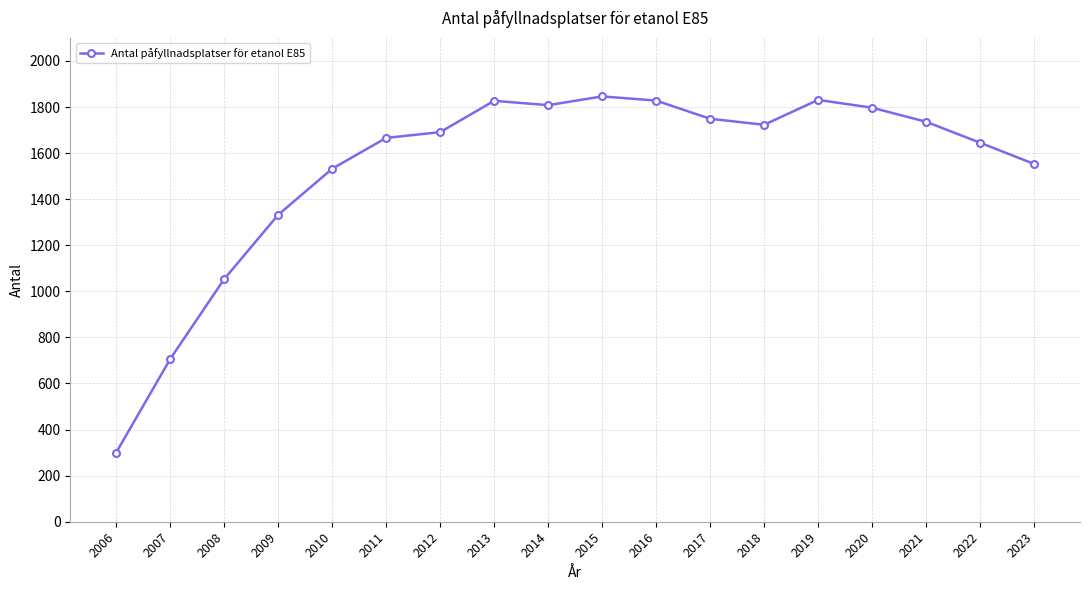

The chart shows a value of 1014 at 2019. True or false?

False